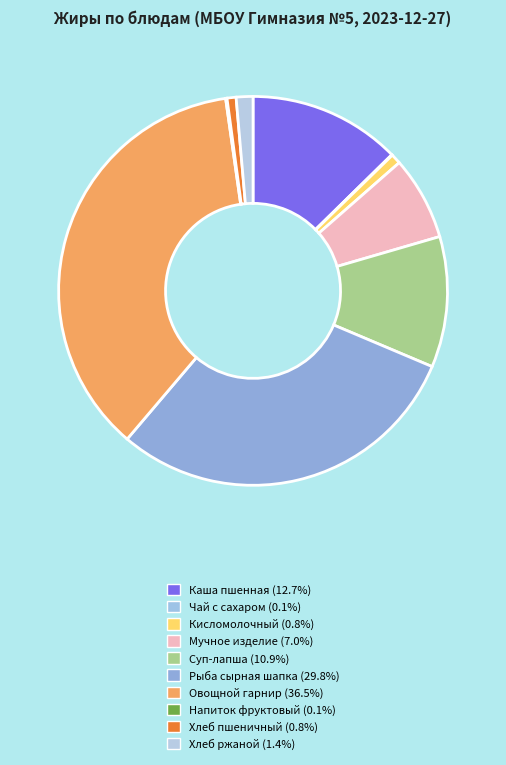

Rank the categories by value from lowest to highest.

Чай с сахаром, Напиток фруктовый, Хлеб пшеничный, Кисломолочный продукт, Хлеб ржаной, Мучное изделие, Суп-лапша домашняя, Каша молочная пшенная с маслом, Рыба под сырной шапкой, Сложный овощной гарнир